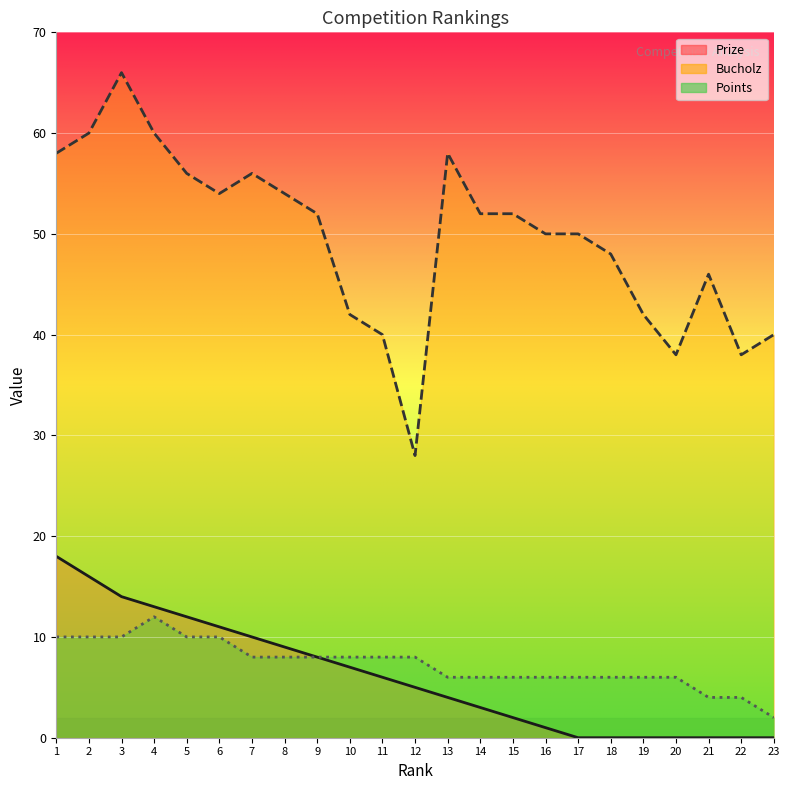

Reading right to left, list all the values displayed in this chart.

Prize: 0	0	0	0	0	0	0	1	2	3	4	5	6	7	8	9	10	11	12	13	14	16	18
Bucholz: 40	38	46	38	42	48	50	50	52	52	58	28	40	42	52	54	56	54	56	60	66	60	58
Points: 2	4	4	6	6	6	6	6	6	6	6	8	8	8	8	8	8	10	10	12	10	10	10